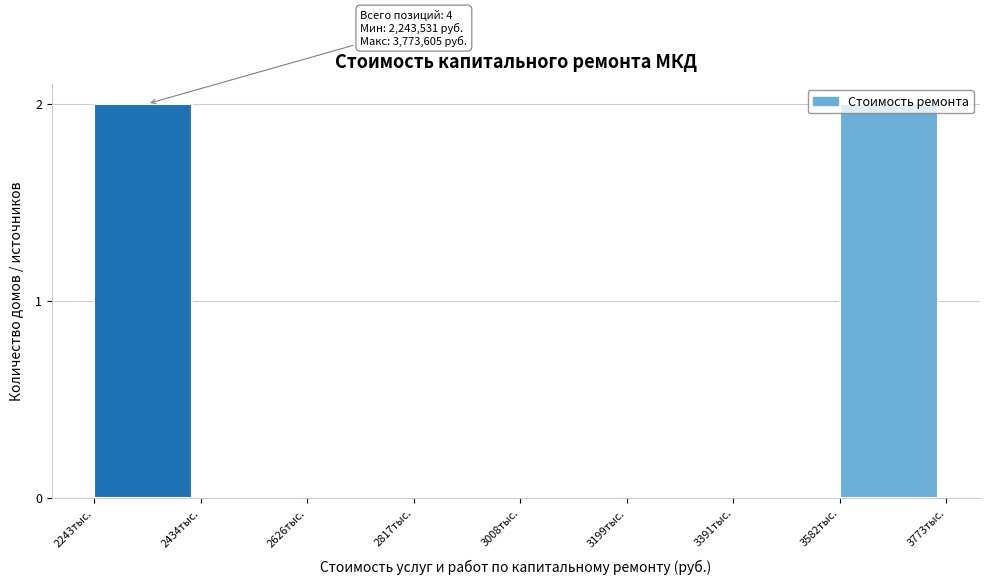

What is the change in value from 3008тыс. to 3582тыс.?

+2